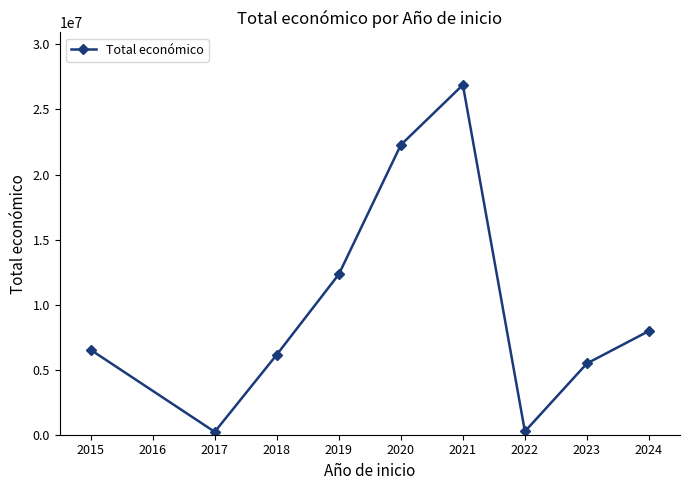

What is the sum of the values at 2020 and 2015?

28802201